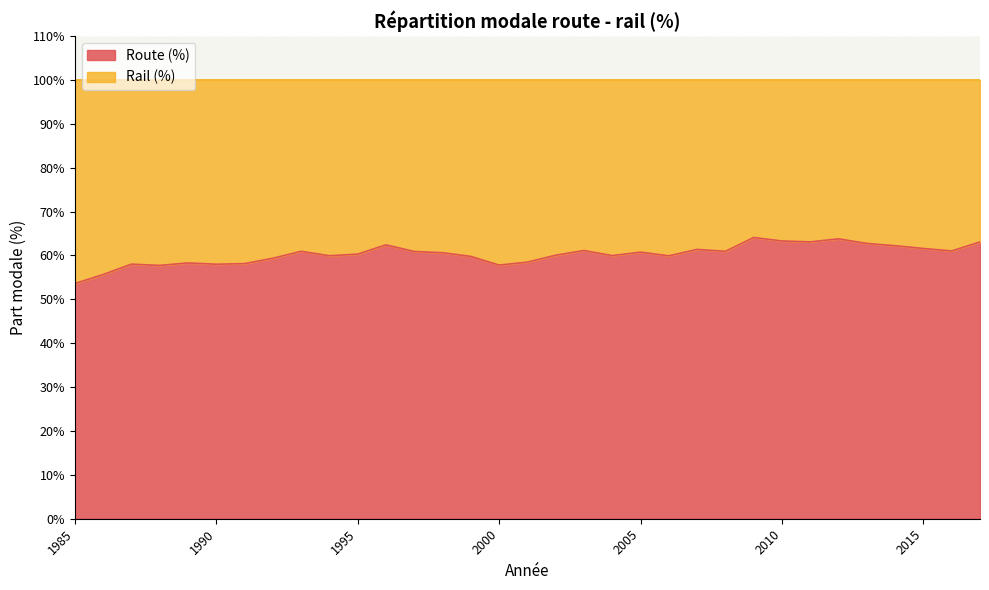

How many values are below 60?

14